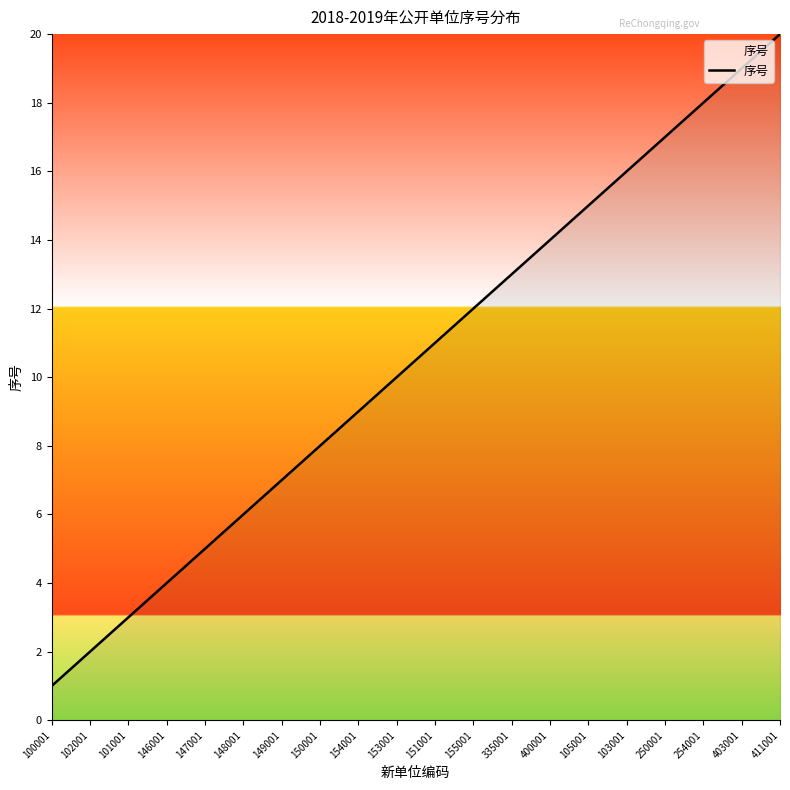

What position from the right is 101001?

18